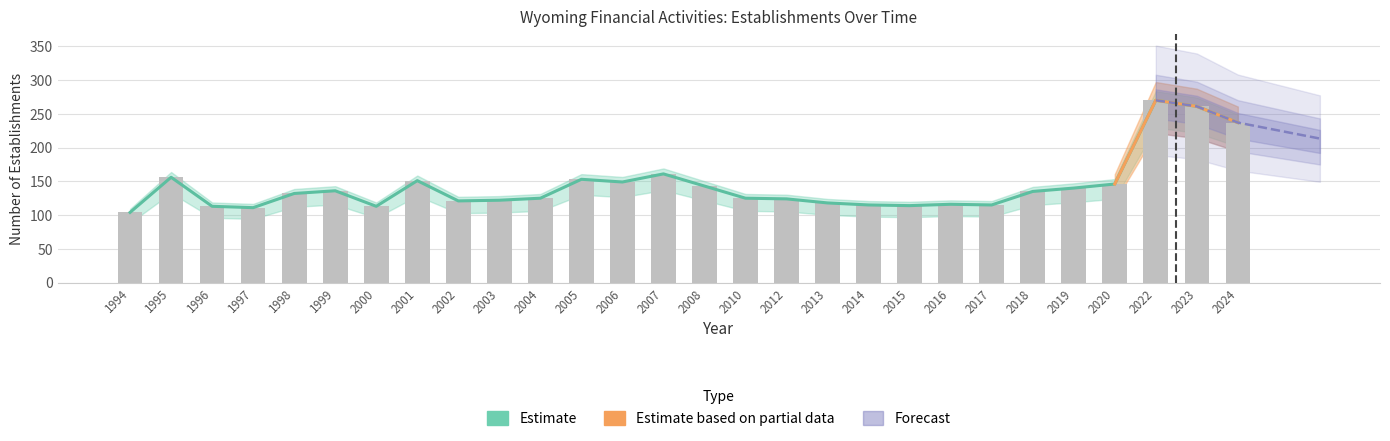

What is the change in value from 2005 to 2014?

-38